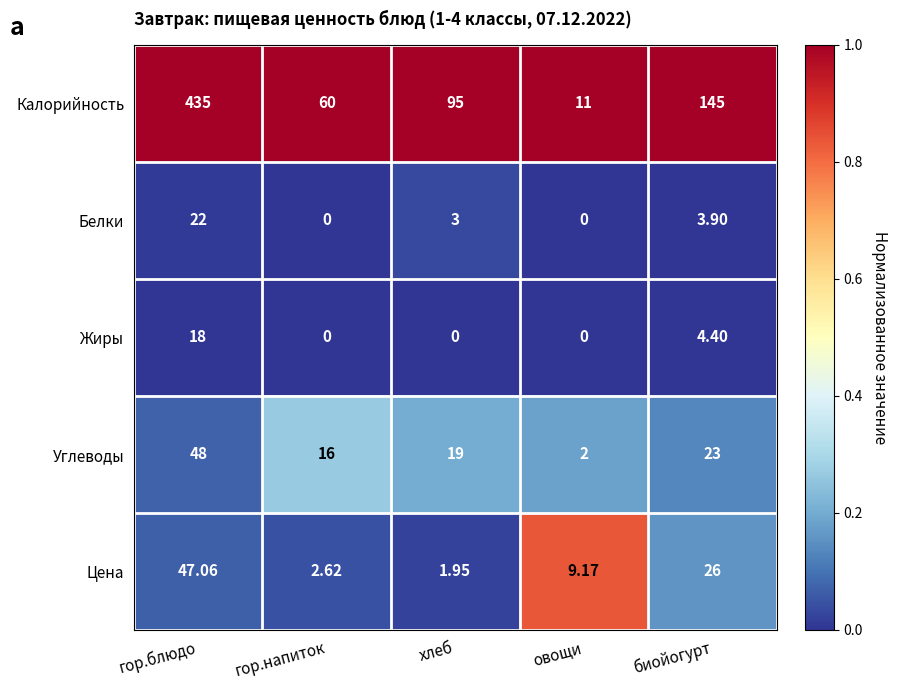

Which series has the largest range (max minus min)?

Калорийность